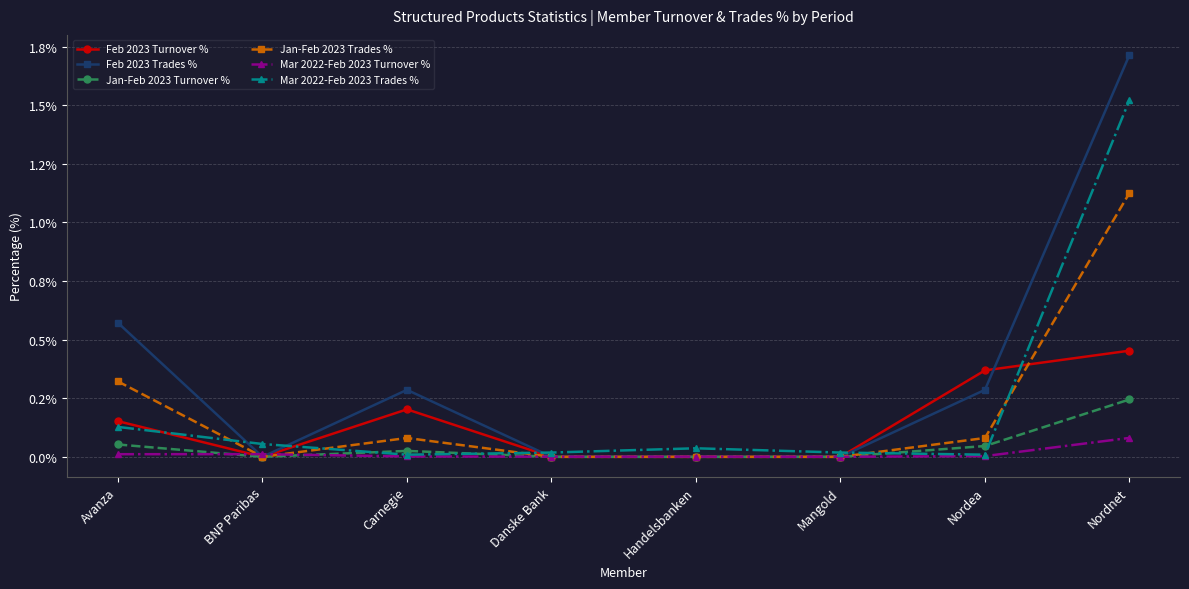

Does the chart have visible grid lines?

Yes